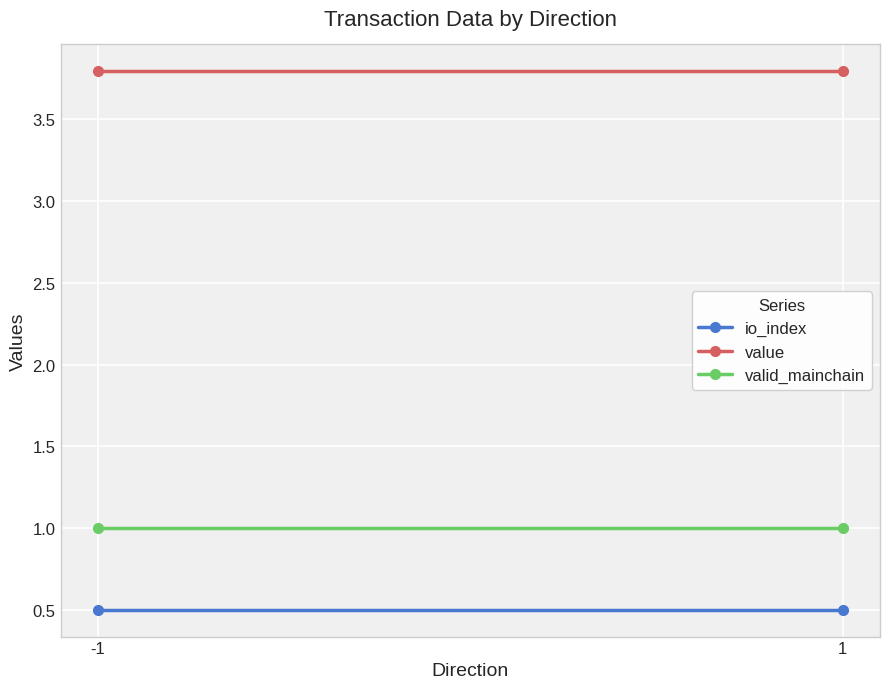

Reading left to right, extract all data points from this chart.

io_index: -1=0.5	1=0.5
value: -1=3.8	1=3.8
valid_mainchain: -1=1.0	1=1.0